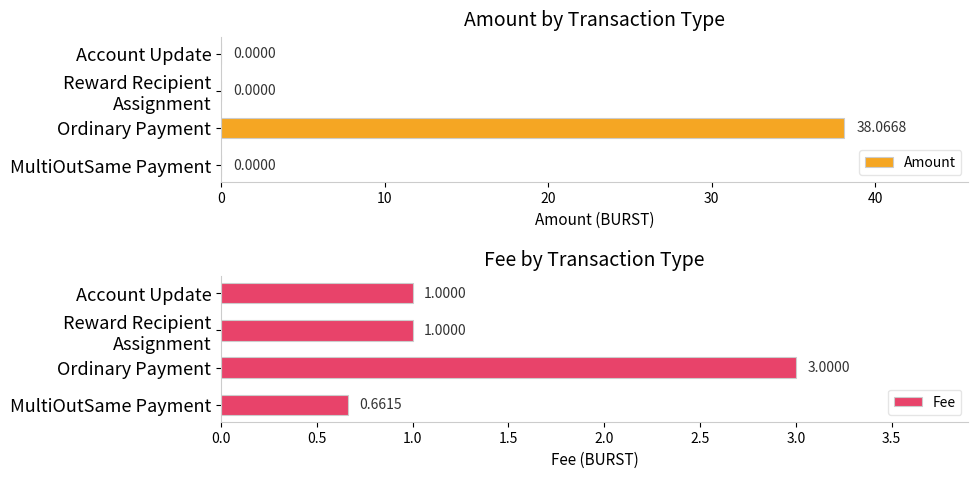

What is the sum of all Amount values?

38.1